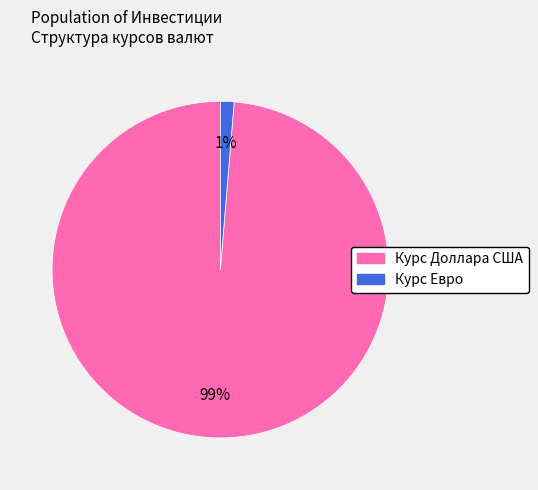

What is the largest slice in the pie chart?

Курс Доллара США